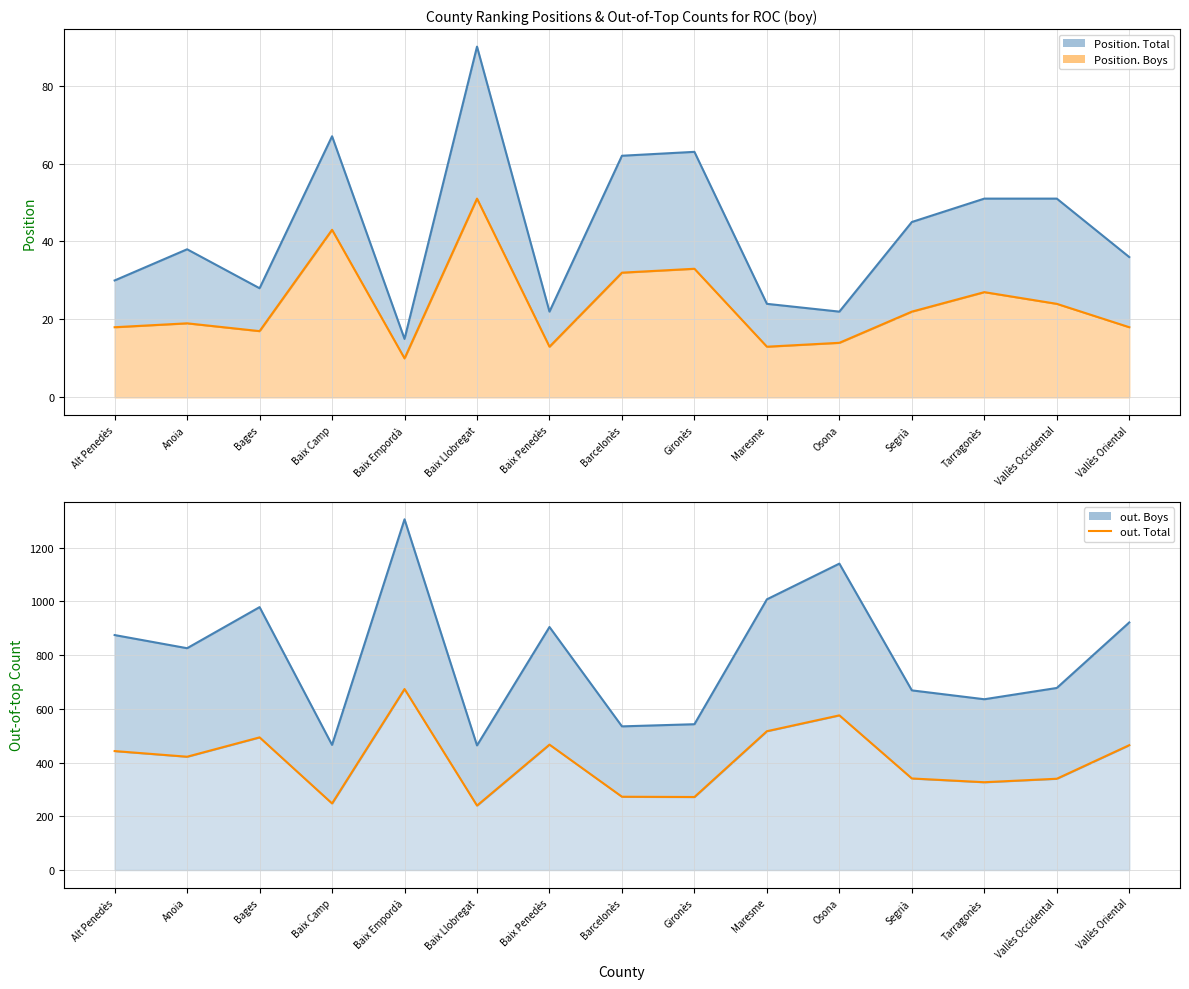

What are all the series names shown in the legend?

Position. Total (line), Position. Boys (line), out. Boys (line), out. Total (line)